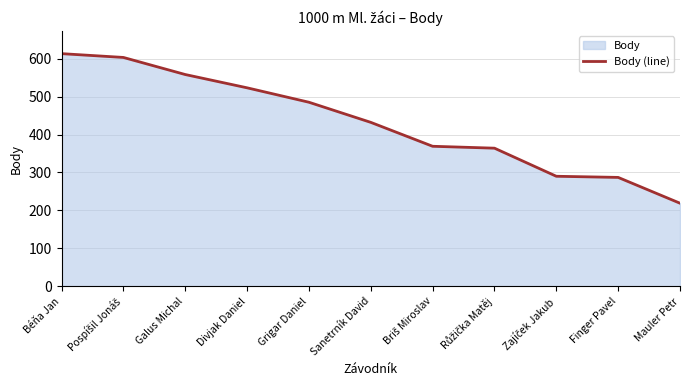

What position from the left is Briš Miroslav?

7